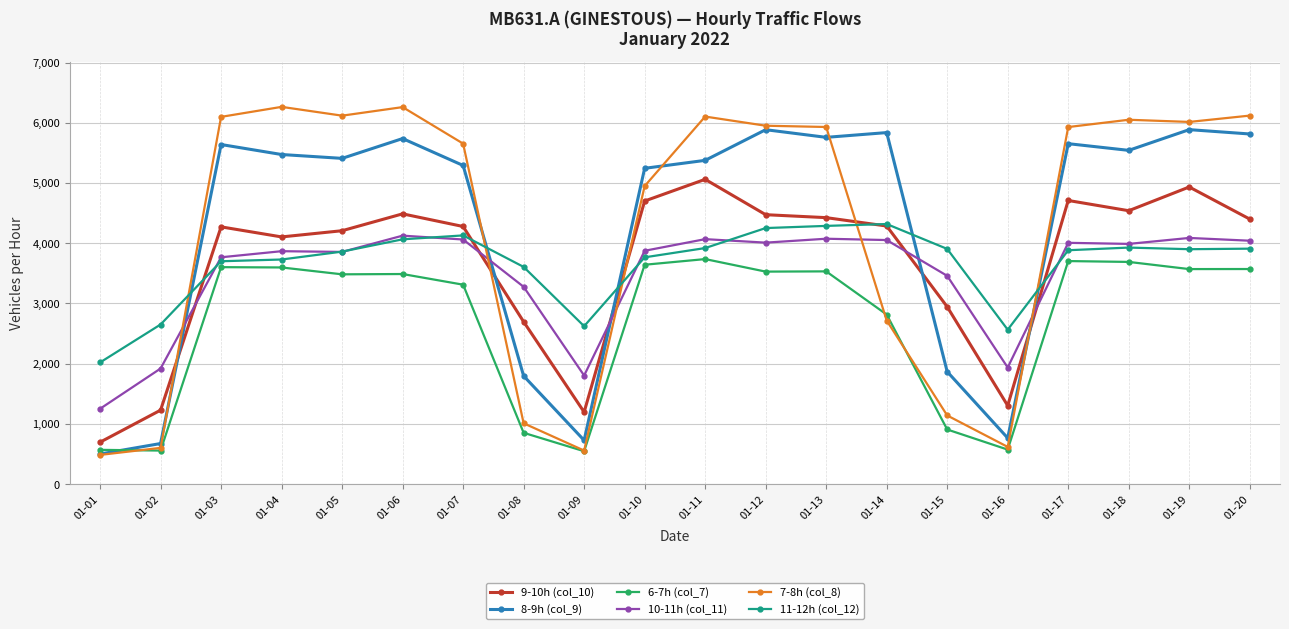

What is the lowest value of the 7-8h (col_8) series?

486